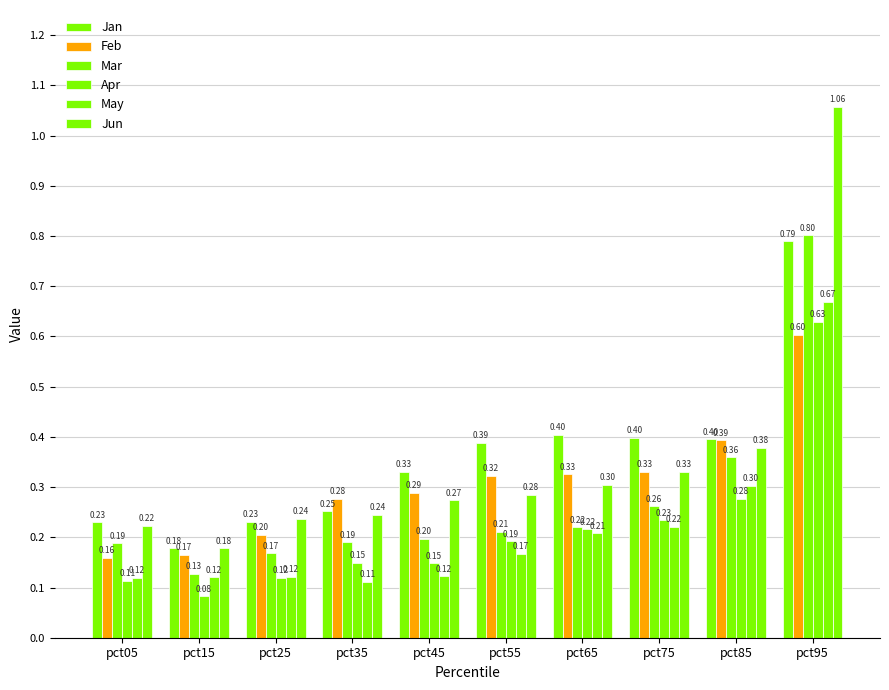

Which has a higher value, pct55 or pct75?

pct75